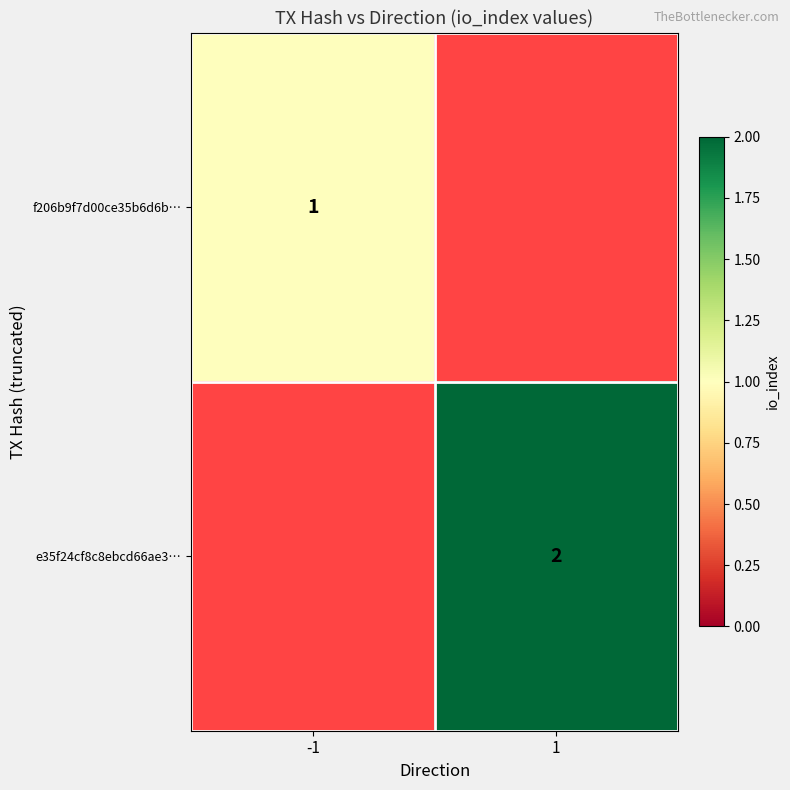

What is the maximum value shown in the chart?

2.0